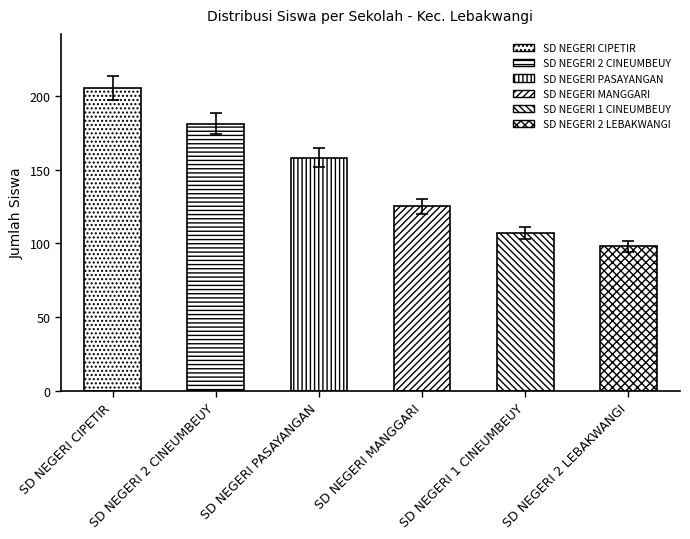

Is the value of Siswa Pemberian at SD NEGERI 1 CINEUMBEUY greater than the value of Siswa Akt. Nominasi at SD NEGERI 2 LEBAKWANGI?

Yes